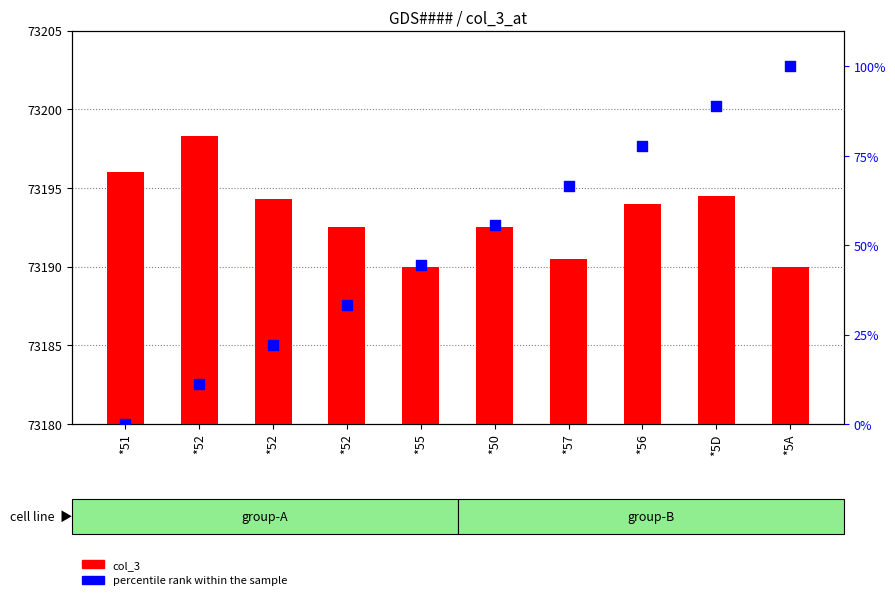

What are all the series names shown in the legend?

col_3, percentile rank within the sample